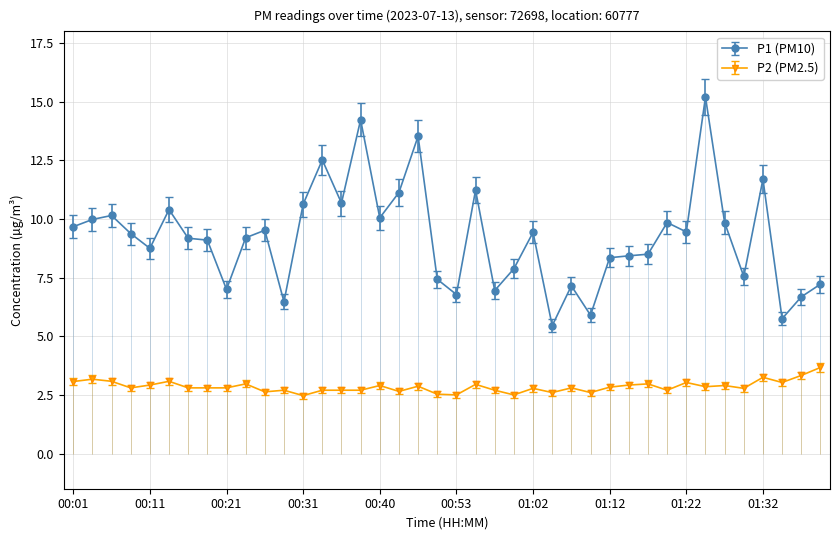

Rank the series by their average value, from lowest to highest.

P2, P1